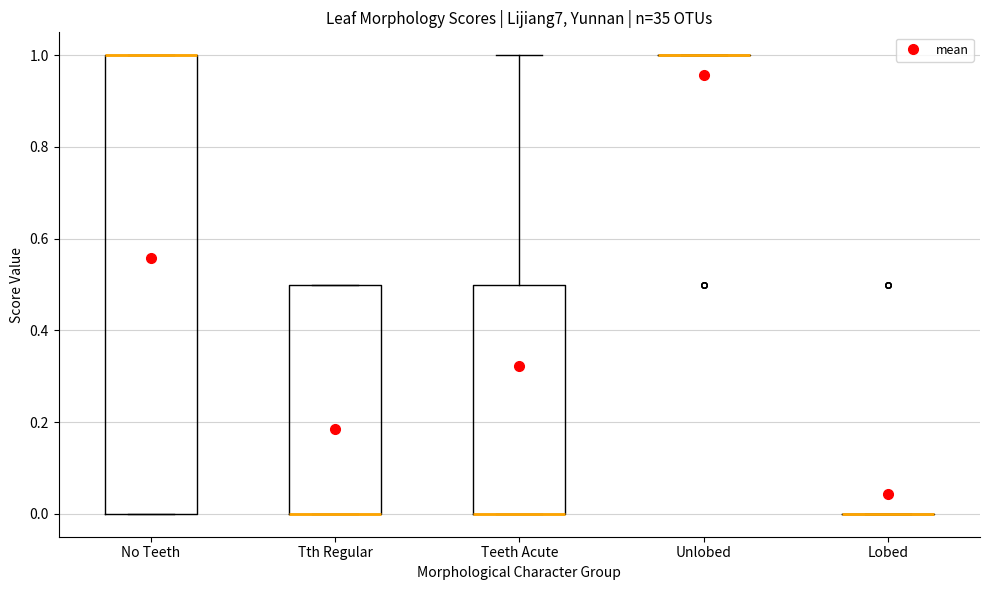

Reading left to right, transcribe this box plot: for each box, give where its median line is, the range the box spans, and where its two whiskers end, as read against the y-axis. The values are not printed on the chart, so give them approximately, as read against the axis.

No Teeth: median 1.0 (drawn on the box's upper edge), box 0.0 to 1.0, whiskers 0.0 to 1.0
Tth Regular: median 0.0 (drawn on the box's lower edge), box 0.0 to 0.5, whiskers 0.0 to 0.5
Teeth Acute: median 0.0 (drawn on the box's lower edge), box 0.0 to 0.5, whiskers 0.0 to 1.0
Unlobed: box collapsed to a line at 1.0, whiskers 1.0 to 1.0
Lobed: box collapsed to a line at 0.0, whiskers 0.0 to 0.0